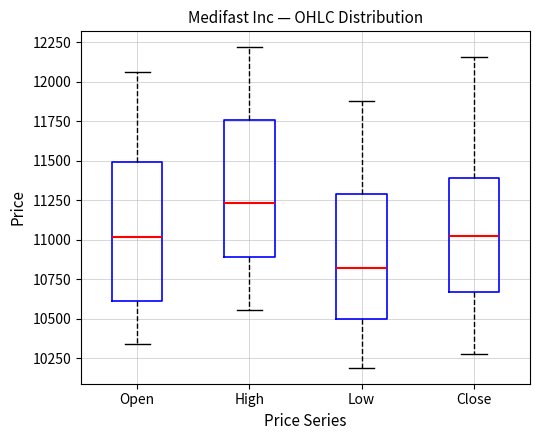

Reading left to right, transcribe this box plot: for each box, give where its median line is, the range the box spans, and where its two whiskers end, as read against the y-axis. The values are not printed on the chart, so give them approximately, as read against the axis.

Open: median 11000, box 10600 to 11500, whiskers 10350 to 12050
High: median 11250, box 10900 to 11750, whiskers 10550 to 12200
Low: median 10800, box 10500 to 11300, whiskers 10200 to 11900
Close: median 11050, box 10650 to 11400, whiskers 10300 to 12150